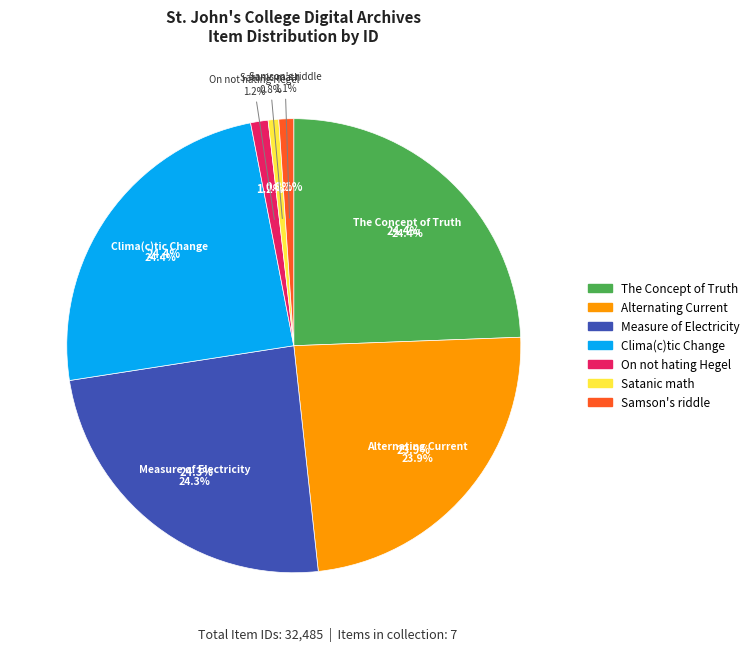

What portion of the pie excludes Samson's riddle?

98.9%